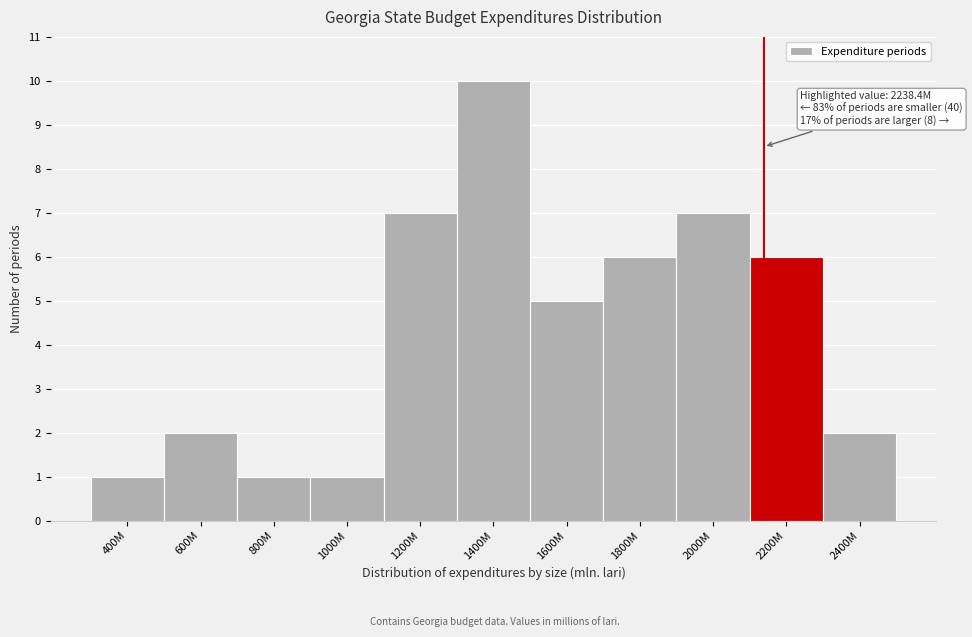

Reading left to right, transcribe all the data shown in this chart.

400M=1	600M=2	800M=1	1000M=1	1200M=7	1400M=10	1600M=5	1800M=6	2000M=7	2200M=6	2400M=2